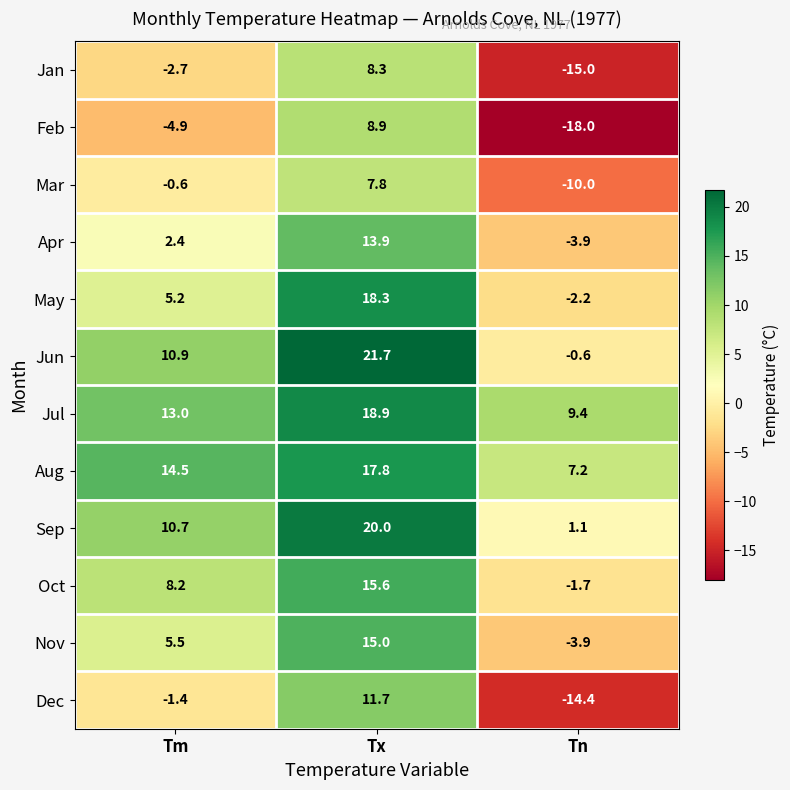

Is it true that Jun equals 14.3 at Tm?

False